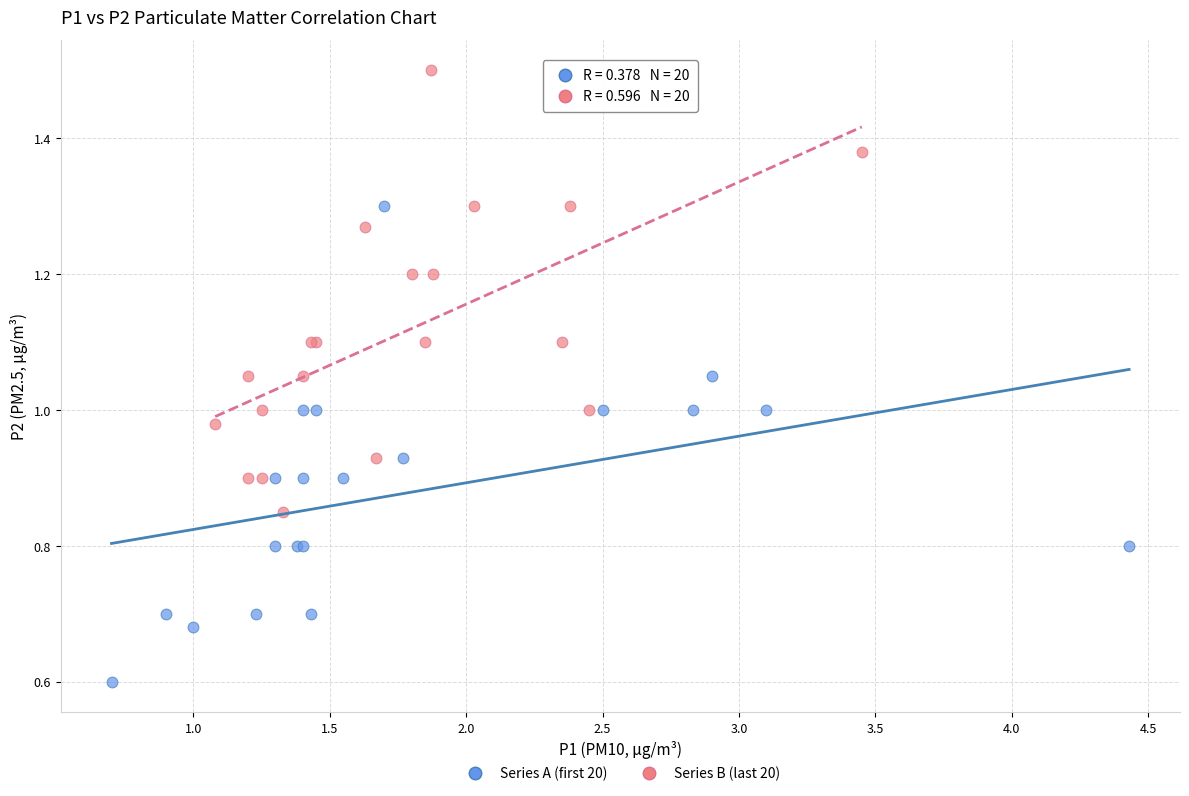

What are all the series names shown in the legend?

Series A (first 20), Series B (last 20)